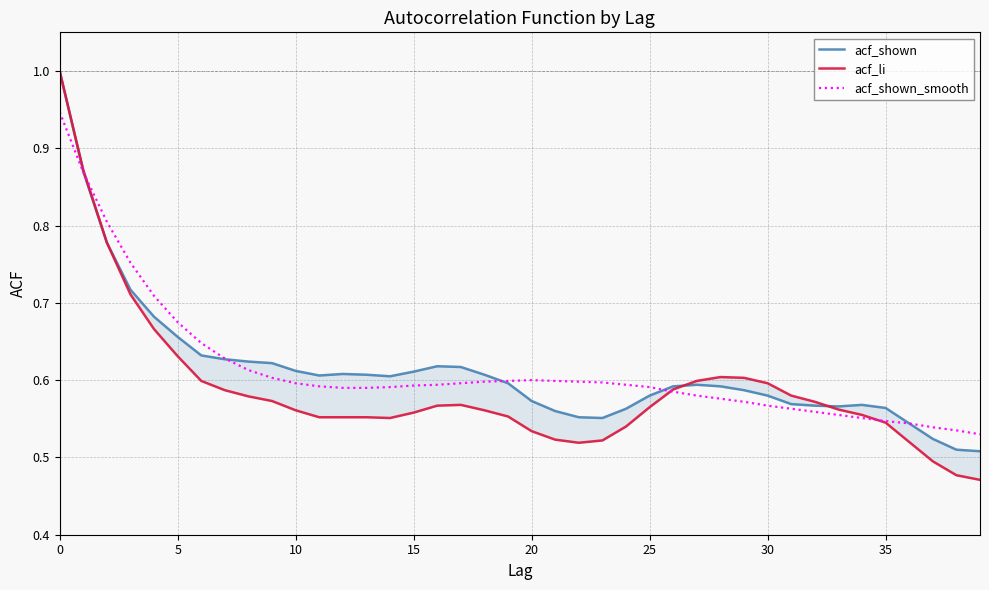

How many interior local peaks does the acf_li series have?

2